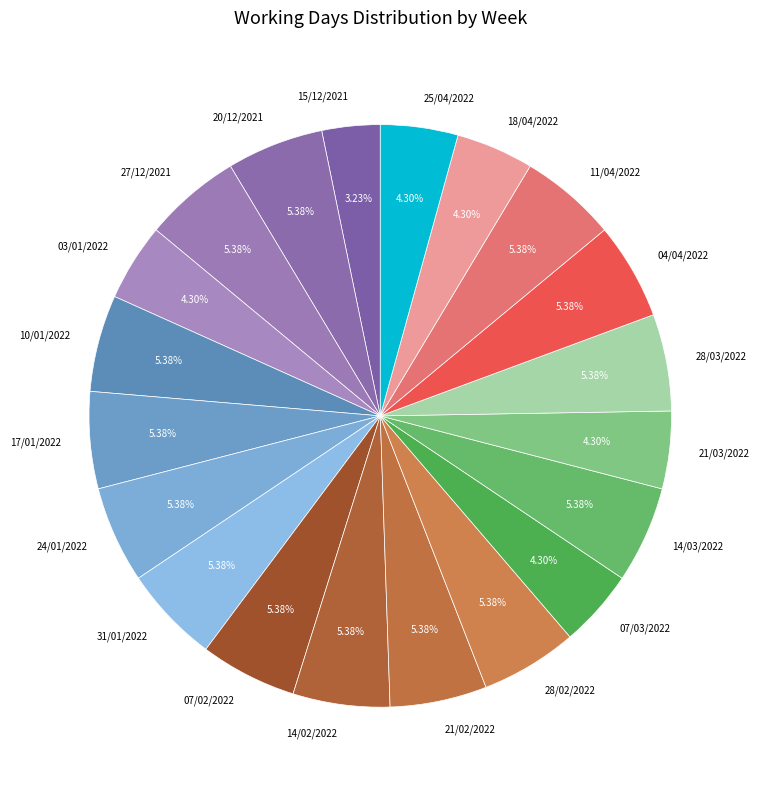

Which has a higher value, 24/01/2022 or 07/03/2022?

24/01/2022